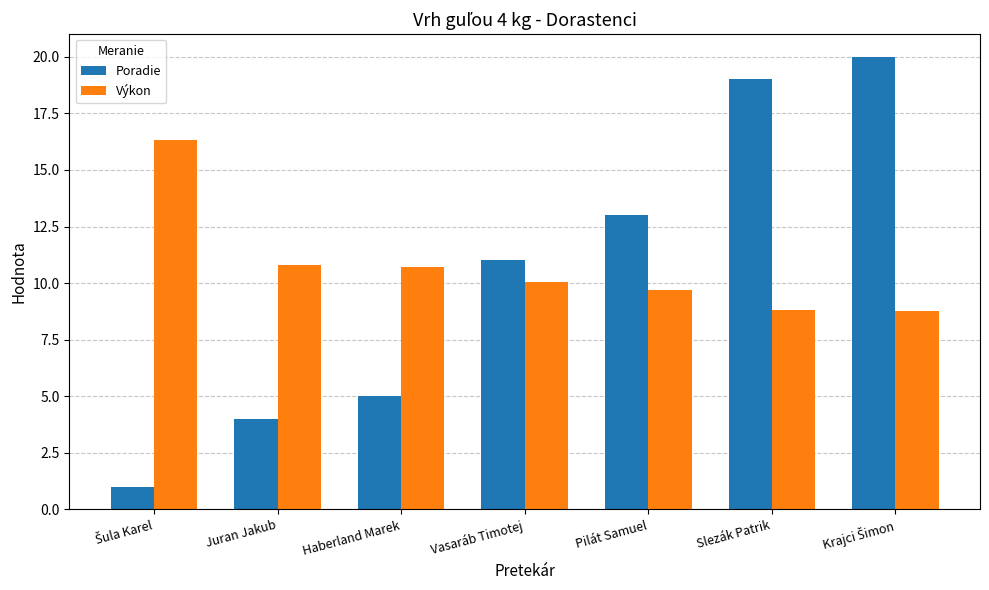

The value of Výkon at Haberland Marek is 10.7. True or false?

True